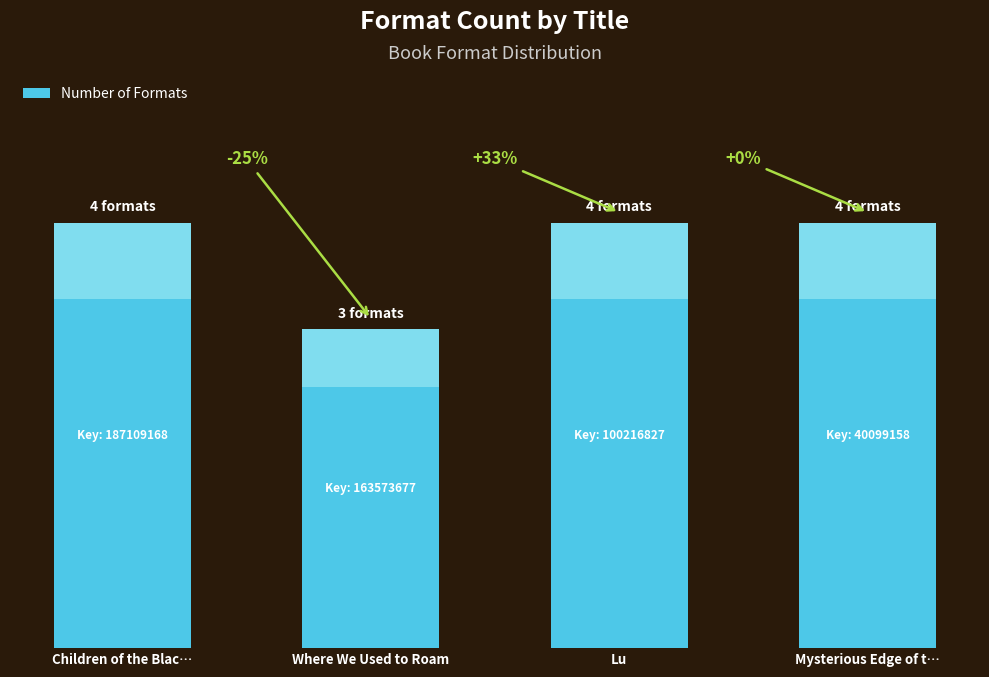

Are the bars horizontal?

No